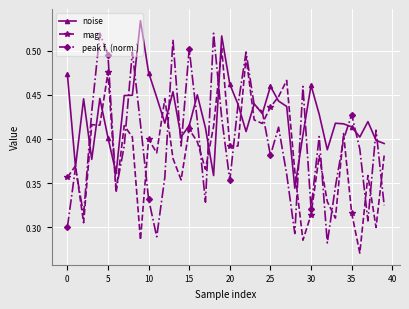

At how many categories does at least one series exceed 0?

40